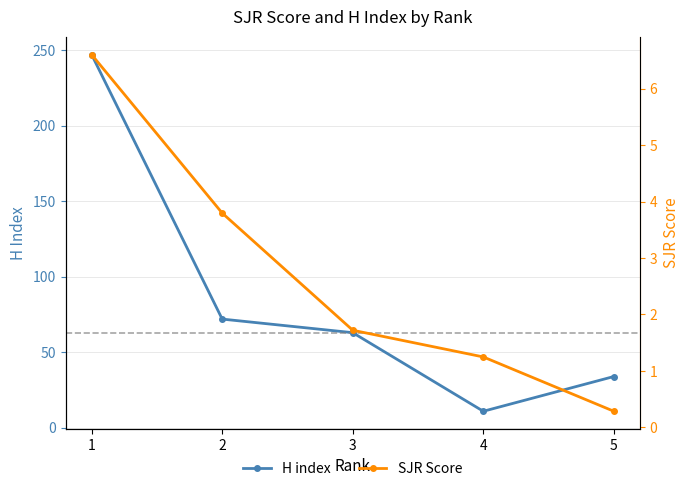

True or false: SJR Score has a value of 1.7 at 3.

True